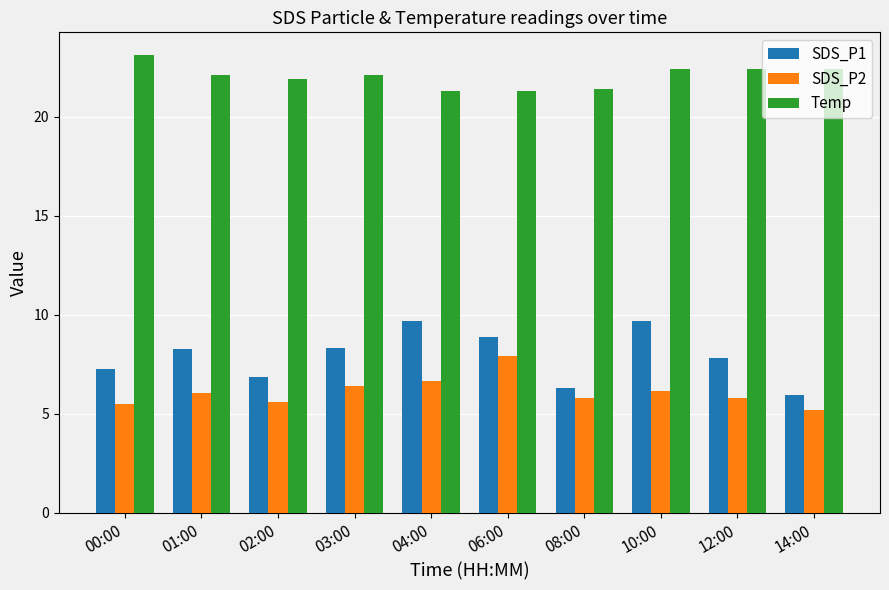

How many values in the Temp series are below 22?

4